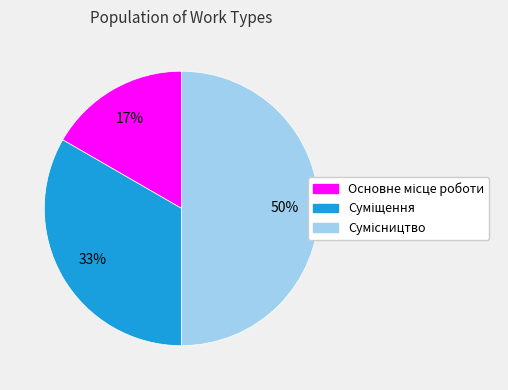

How many slices are in this pie chart?

3